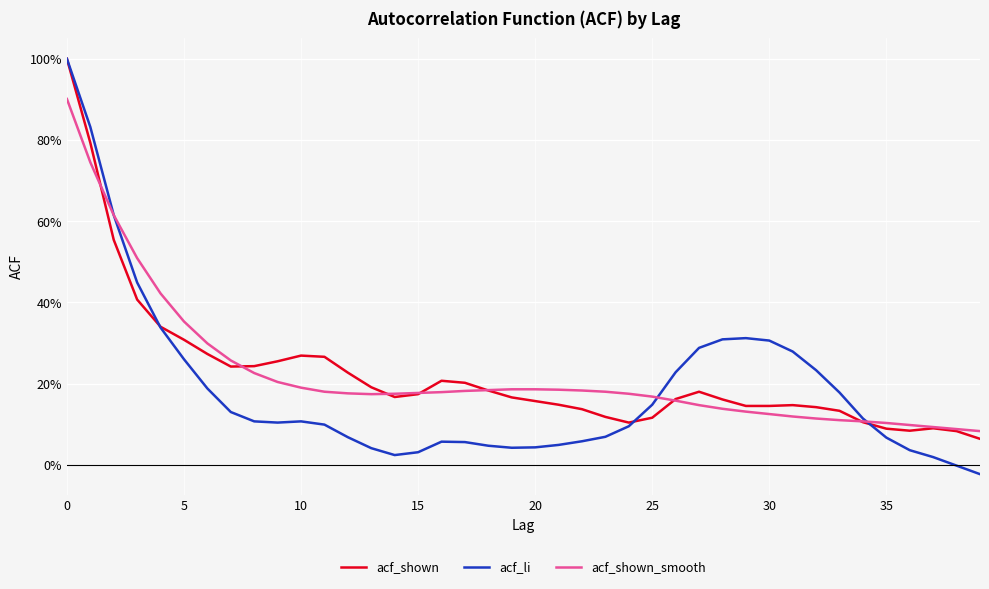

Is this an area chart (filled region under the line)?

No